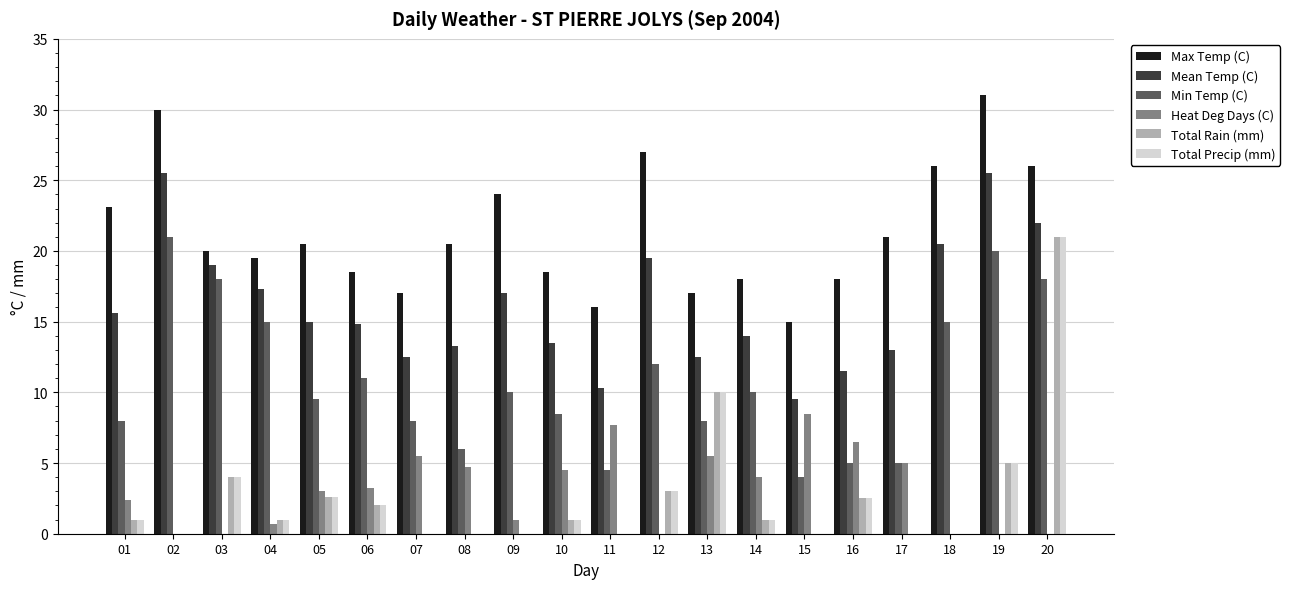

Are the bars horizontal?

No